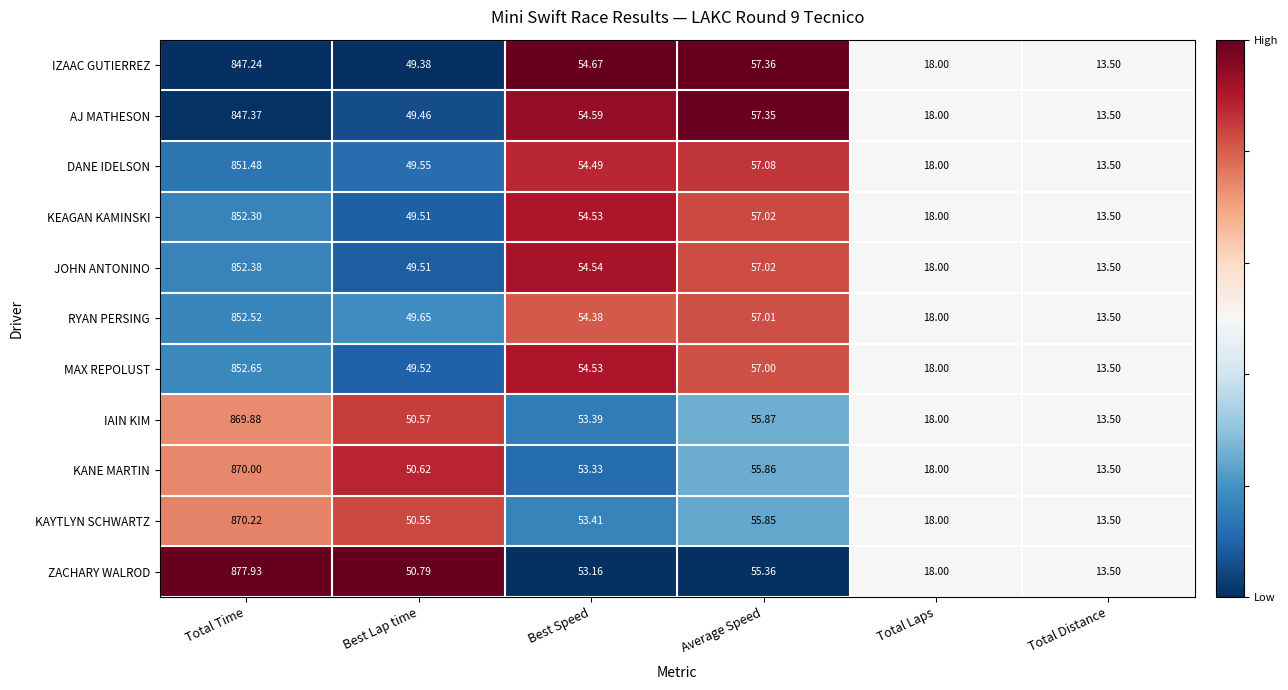

List the labels in order of IZAAC GUTIERREZ value, smallest first.

Total Distance, Total Laps, Best Lap time, Best Speed, Average Speed, Total Time